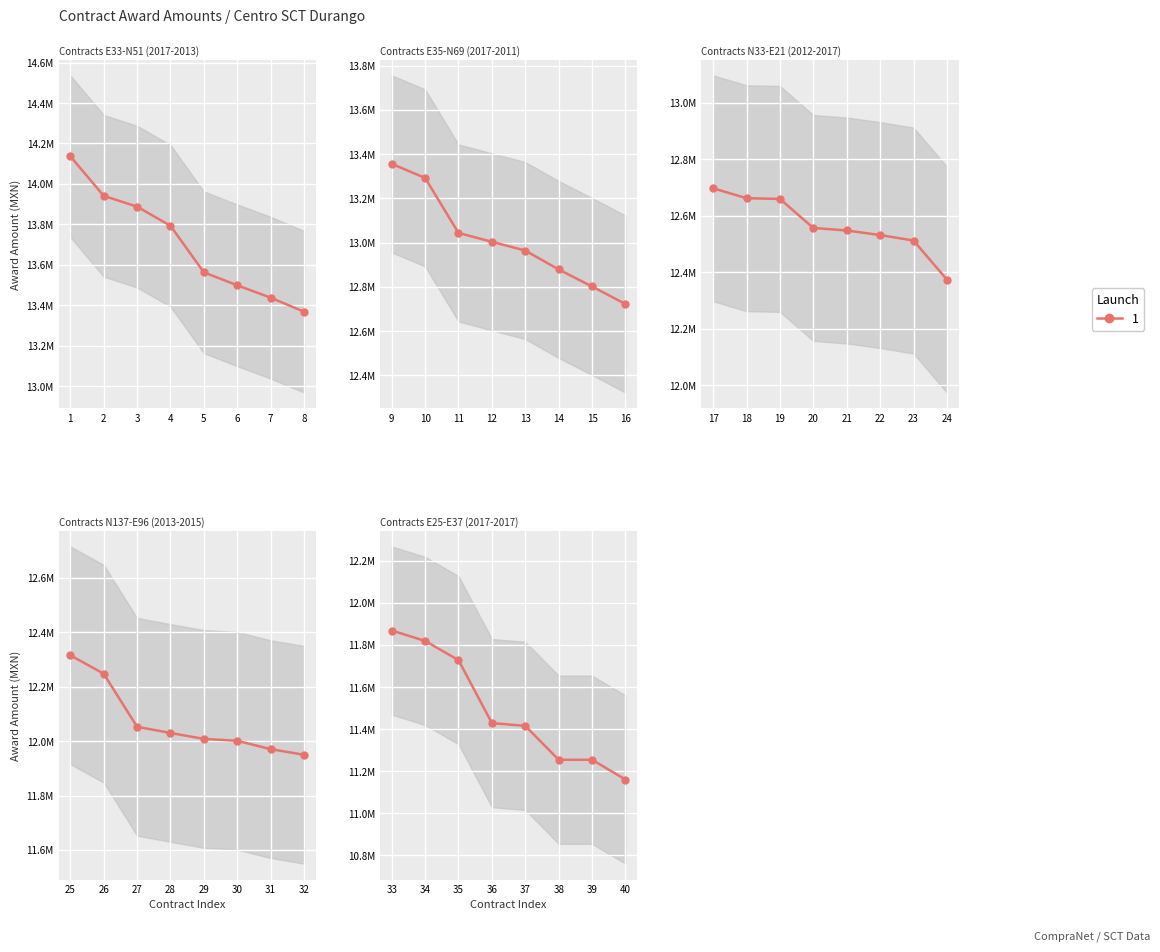

Reading left to right, what are all the values shown in this chart?

LO-E33-2017=14137054.9	LO-N51-2013=13941140.4	LO-E35-2017=13887553.7	SO-N28-2014=13792950.0	LO-N39-2013=13562676.3	LO-N69-2011=13498323.3	LO-N33-2012=13437227.8	LO-N98-2011=13367701.1	LO-E23-2017=13355969.2	LO-E21-2017=13292361.2	LO-N137-2013=13043655.4	SO-N30-2014=13003619.0	LO-N48-2015=12964113.3	LO-E94-2015=12878514.4	LO-E7-2016=12801781.0	SO-N37-2014=12722176.7	LO-N2-2013=12697778.4	LO-E96-2015=12662689.7	LO-E25-2017=12660152.0	LO-N3-2012=12557339.8	LO-E93-2015=12548393.9	LO-E91-2015=12532269.5	LO-N91-2011=12512760.0	LO-N96-2011=12374347.8	LO-N42-2013=12315690.5	LO-E92-2015=12247896.7	SO-N45-2014=12052799.5	LO-N47-2011=12030068.6	LO-N30-2015=12008271.0	LO-N52-2013=12001214.4	LO-N29-2012=11970584.6	LO-N132-2013=11949787.7	LO-N81-2014=11868707.8	LO-N9-2012=11819254.7	LO-E97-2015=11727872.4	LO-N95-2013=11428417.0	LO-N89-2013=11415126.9	LO-N71-2011=11253914.8	IO-E33-2016=11253889.3	LO-E37-2017=11159880.7